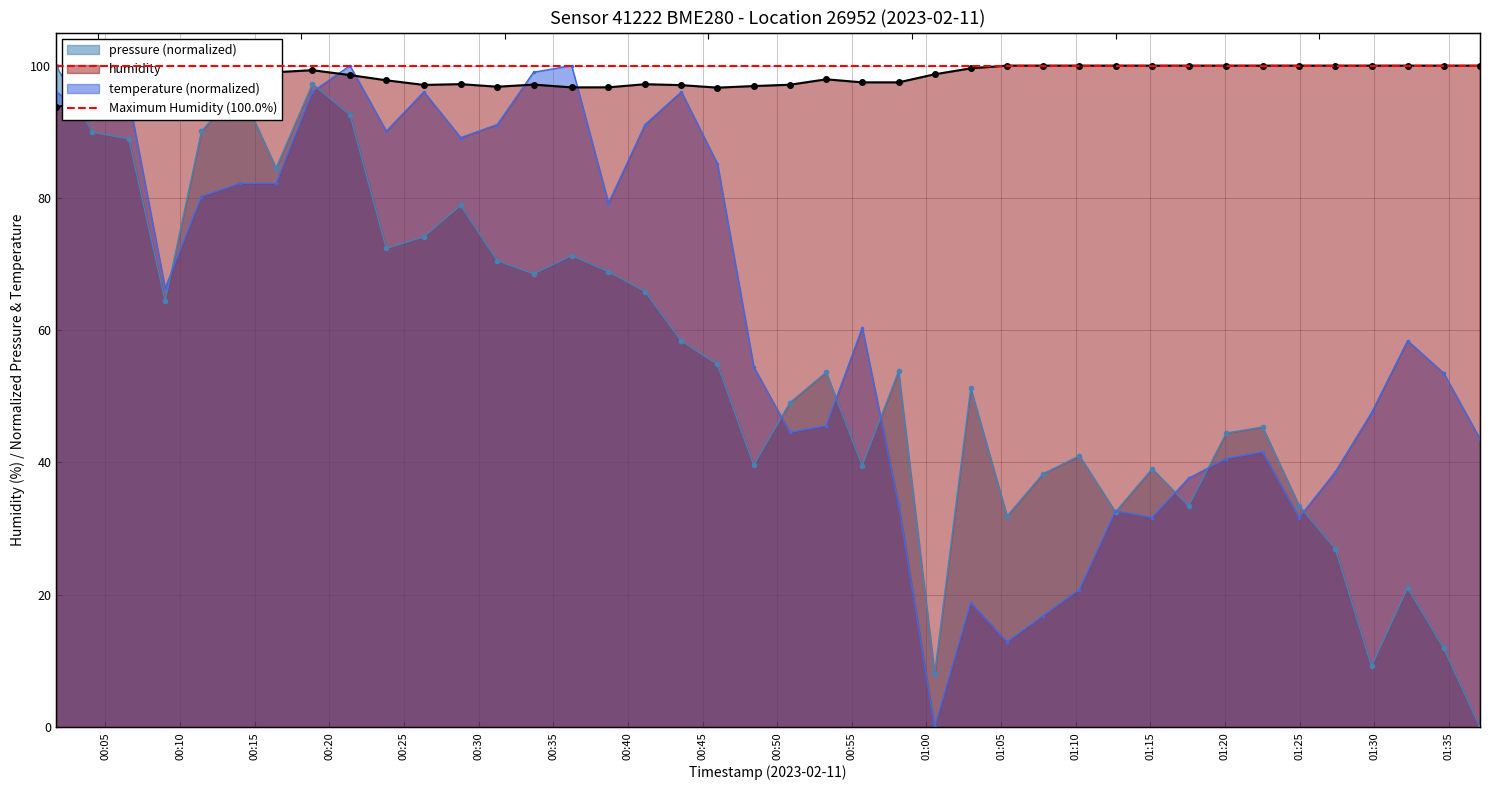

What is the average value of the temperature series?

61.8